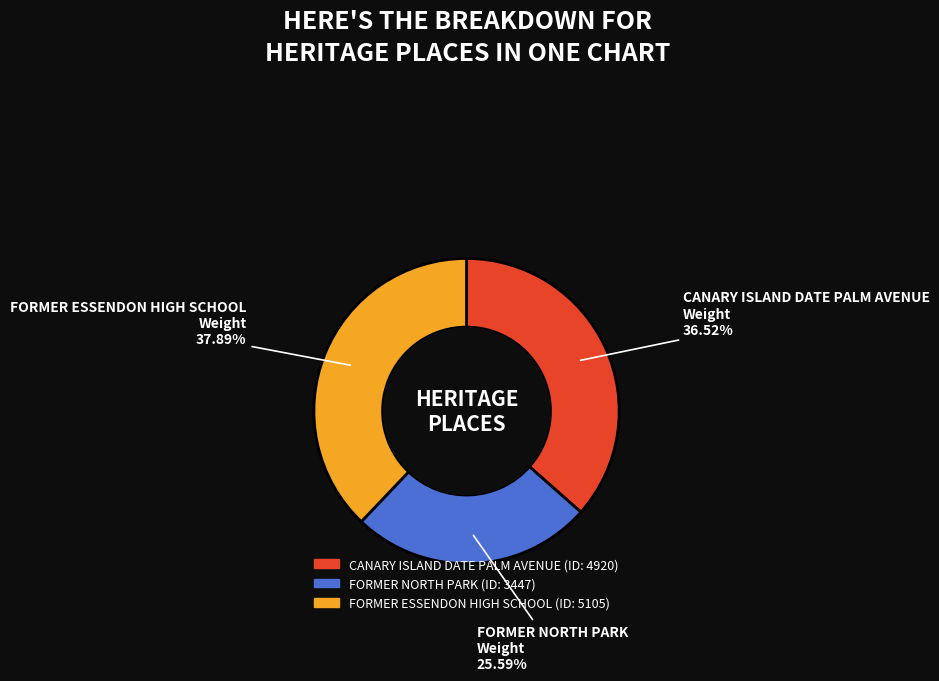

Which category has the smallest portion of the pie?

FORMER NORTH PARK